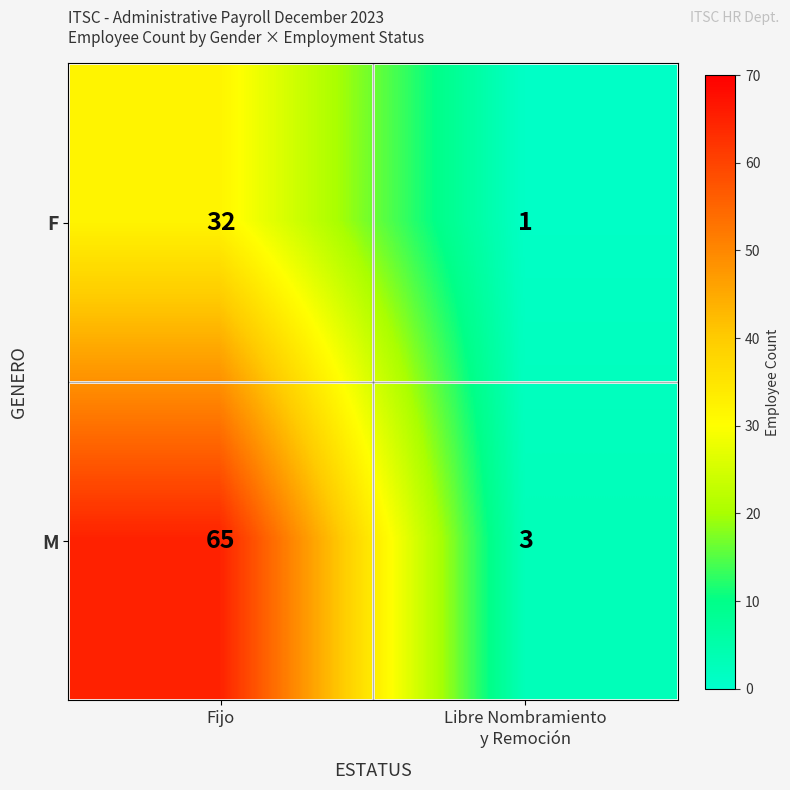

Rank the series at Fijo from lowest to highest value.

F, M